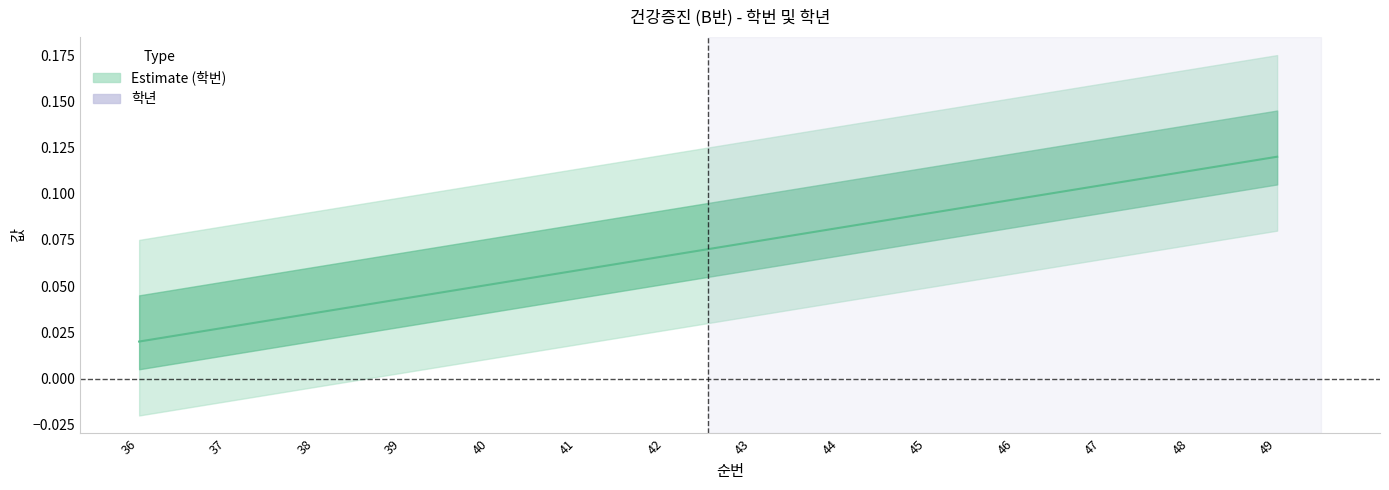

Rank the categories by value from highest to lowest.

49, 48, 47, 46, 45, 44, 43, 42, 41, 40, 39, 38, 37, 36